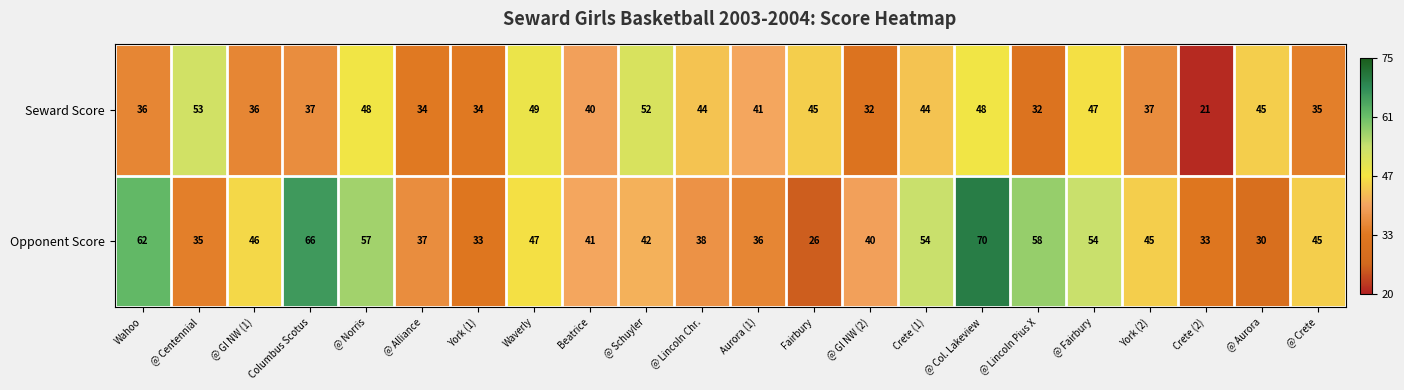

What is the greatest value displayed?

70